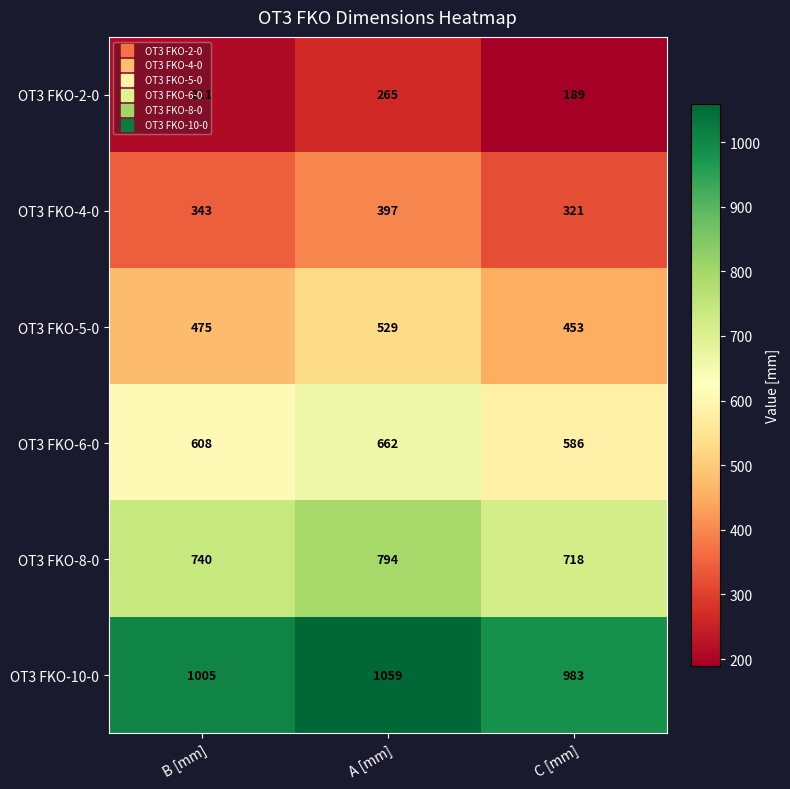

Is it true that OT3 FKO-8-0 equals 1342 at A [mm]?

False